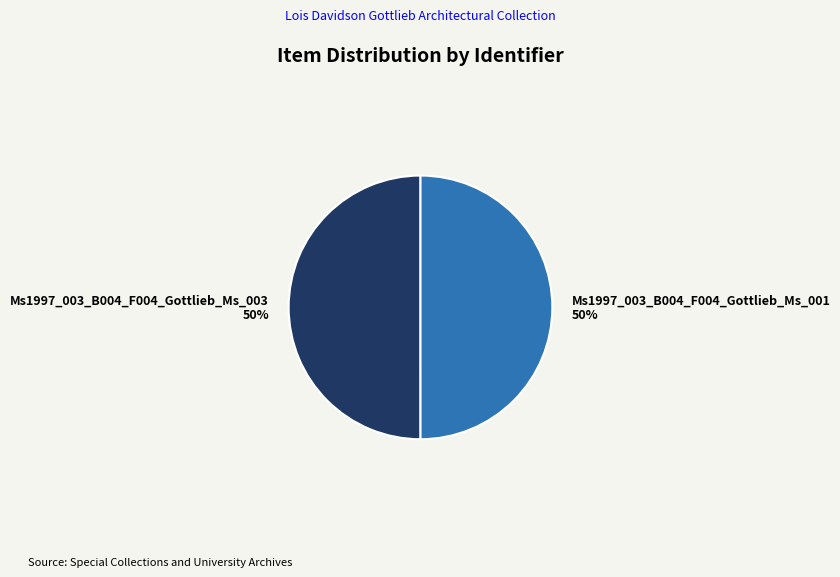

True or false: Ms1997_003_B004_F004_Gottlieb_Ms_001 accounts for 50% of the total.

True